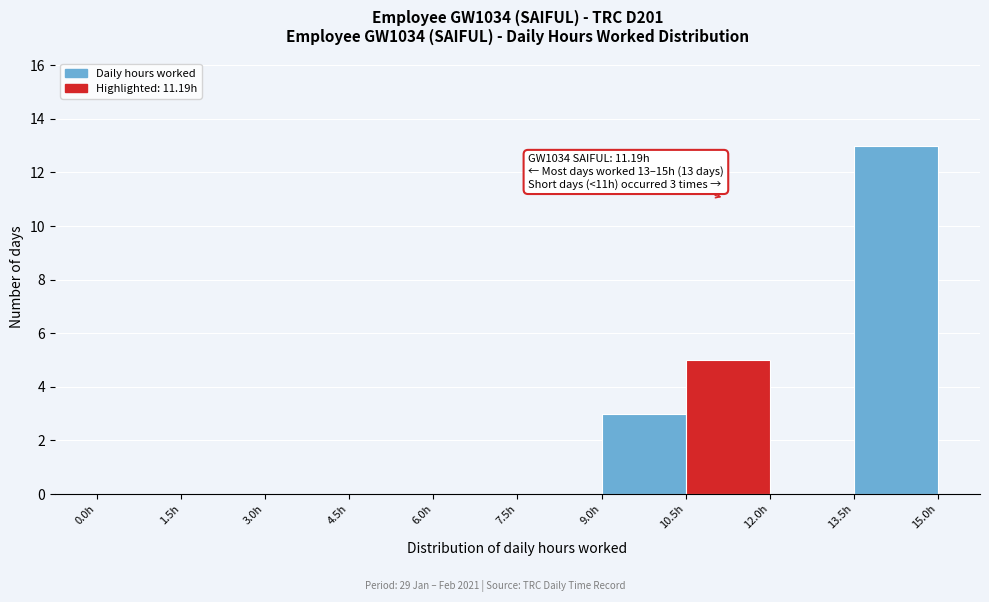

Over which range of the x-axis is the bar tallest?

13.5 to 15.0